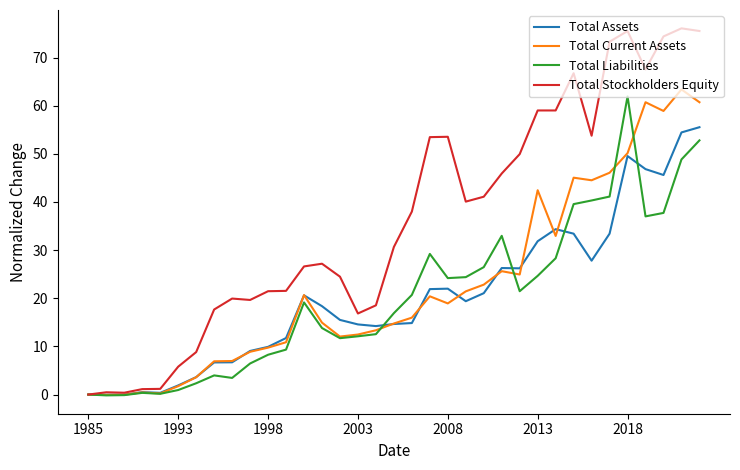

Which series has the largest range (max minus min)?

Total Stockholders Equity